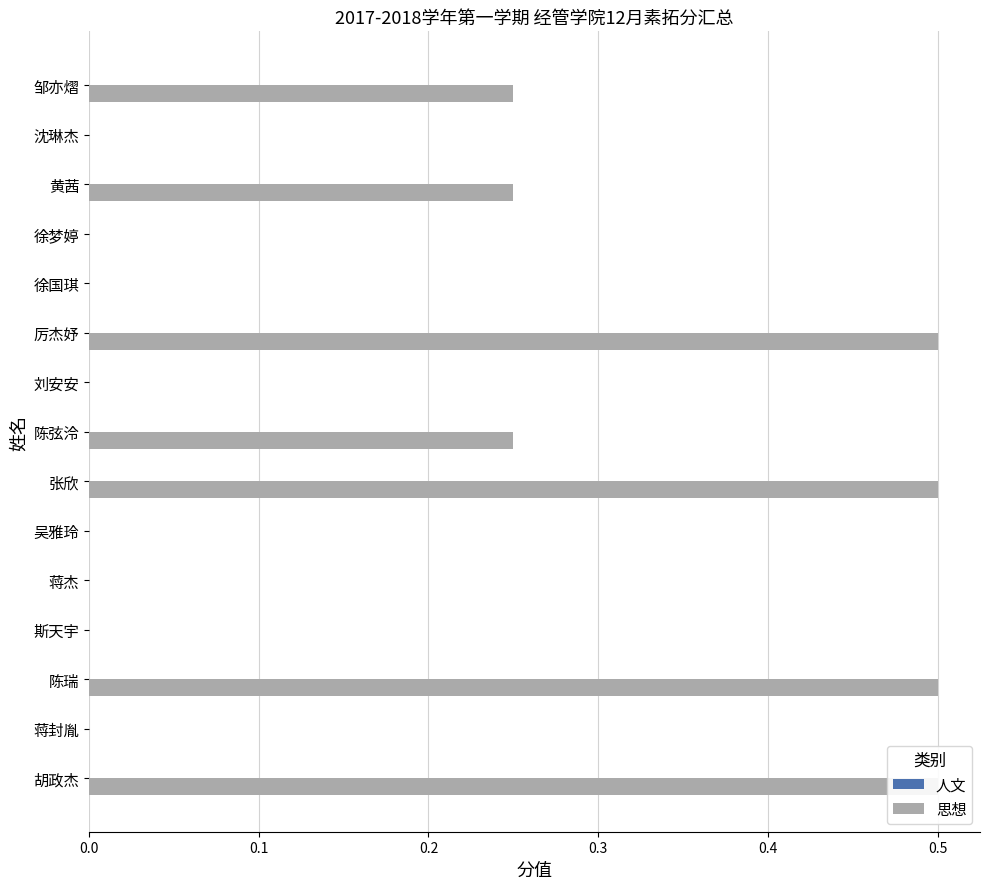

True or false: 人文 has a value of 0.5 at 0.6.

False